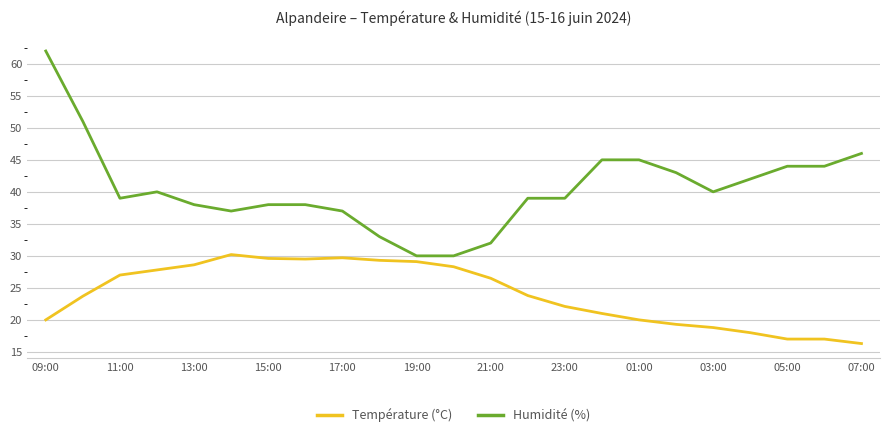

Which series has the widest spread of values?

Humidité (%)